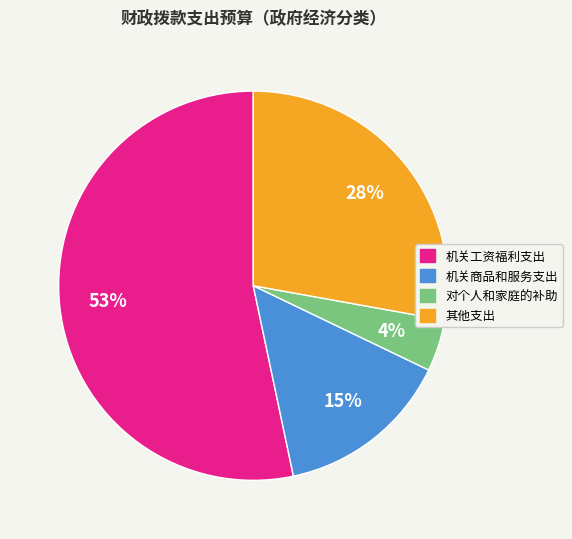

Is there a majority slice in this chart?

Yes